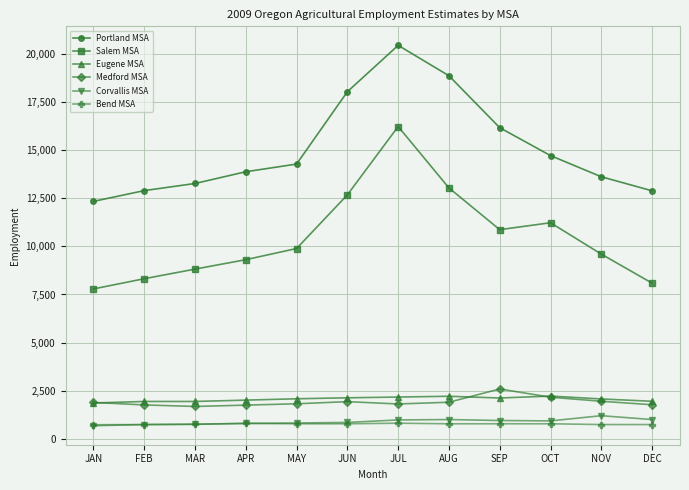

Which category has the highest value in the Medford MSA series?

SEP